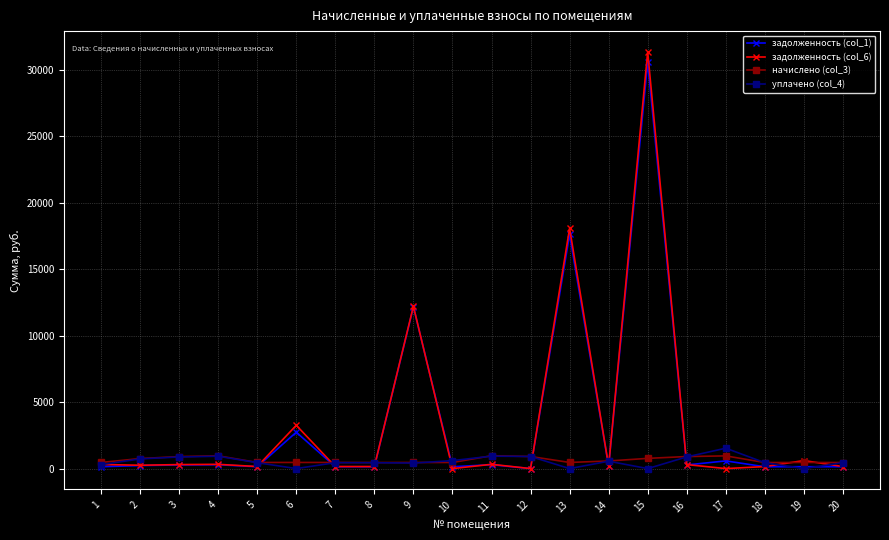

Which series has the widest spread of values?

задолженность (col_6)